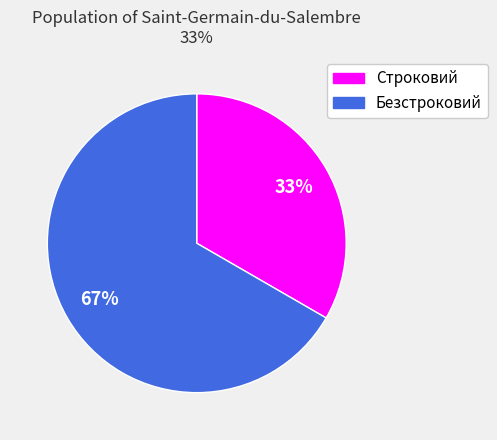

To the nearest percent, what is the average slice percentage?

50%